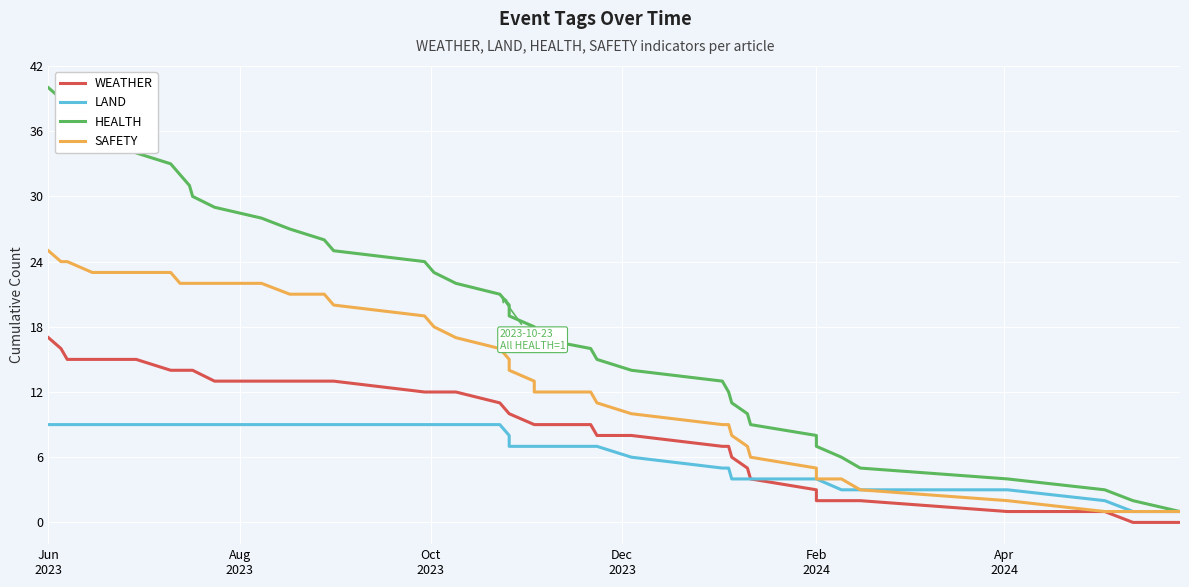

Rank the series by their maximum value, from highest to lowest.

HEALTH, SAFETY, WEATHER, LAND